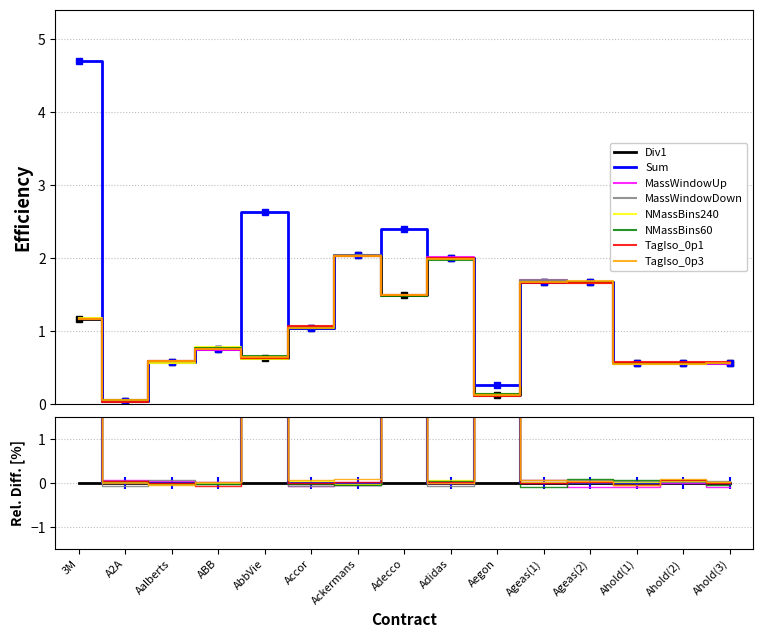

True or false: Sum has a value of 2.4 at Adecco.

True